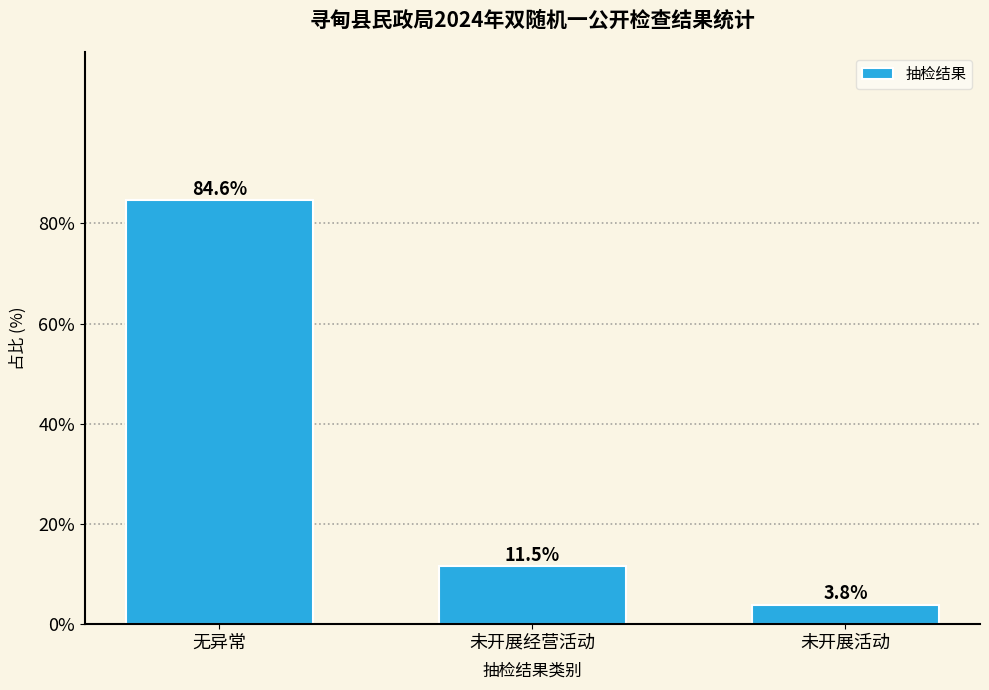

Reading right to left, extract all data points from this chart.

3.8	11.5	84.6